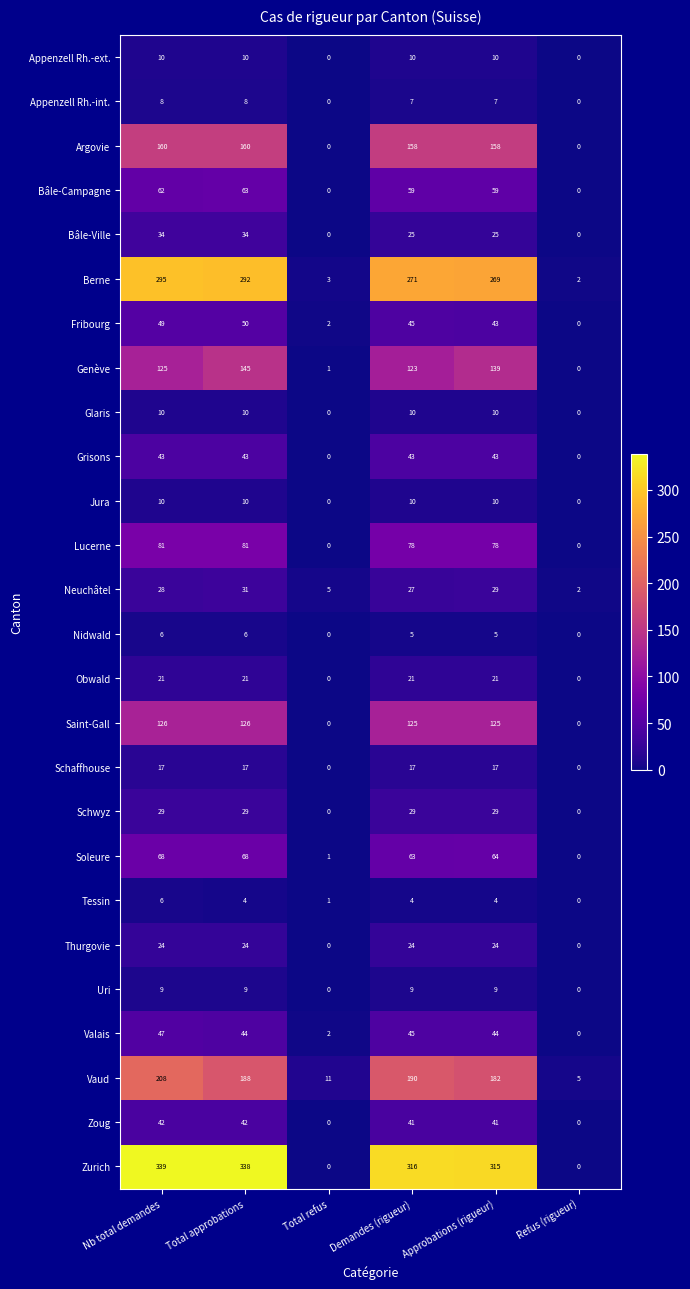

What is the total value across all series at Total refus?

26